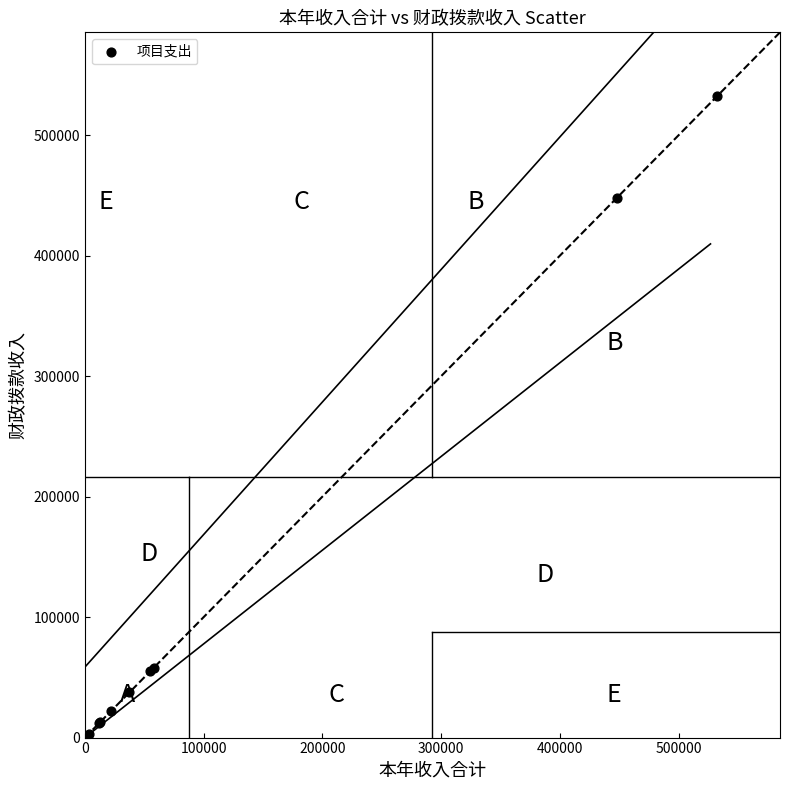

What Y value in the scatter plot is closest to 266283?

447884.1